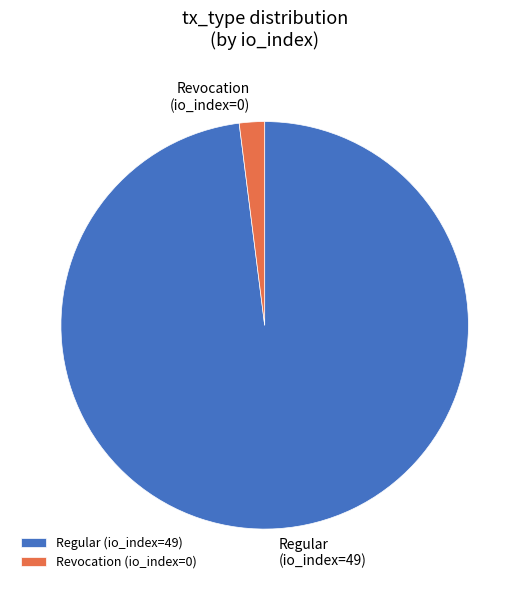

Combined, do Regular (io_index=49) and Revocation (io_index=0) account for over 50%?

Yes